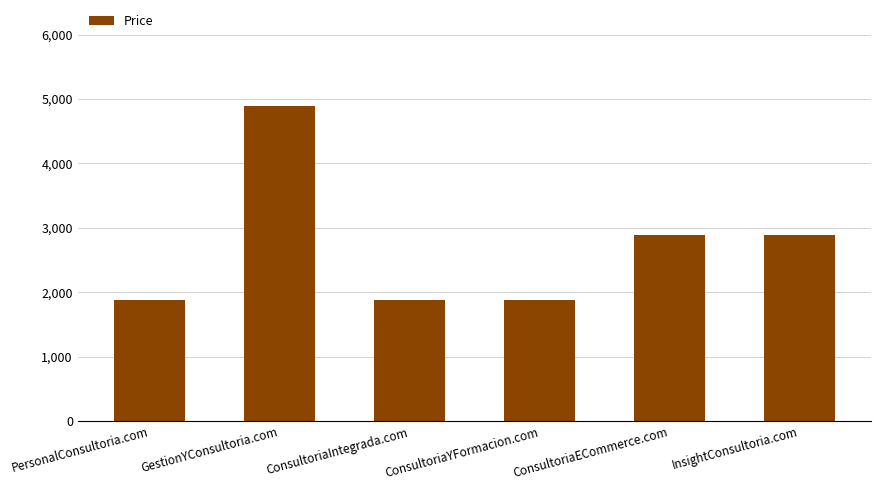

What is the label of the 3rd bar from the left?

ConsultoriaIntegrada.com